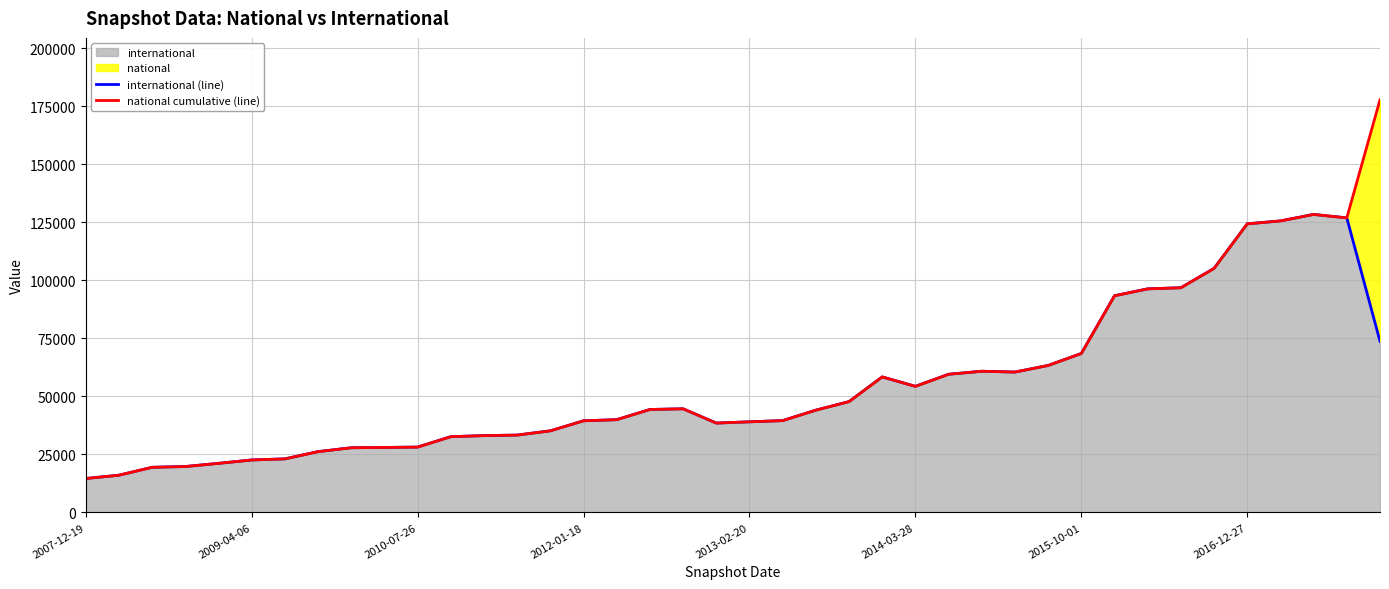

At how many categories does at least one series exceed 52378?

16